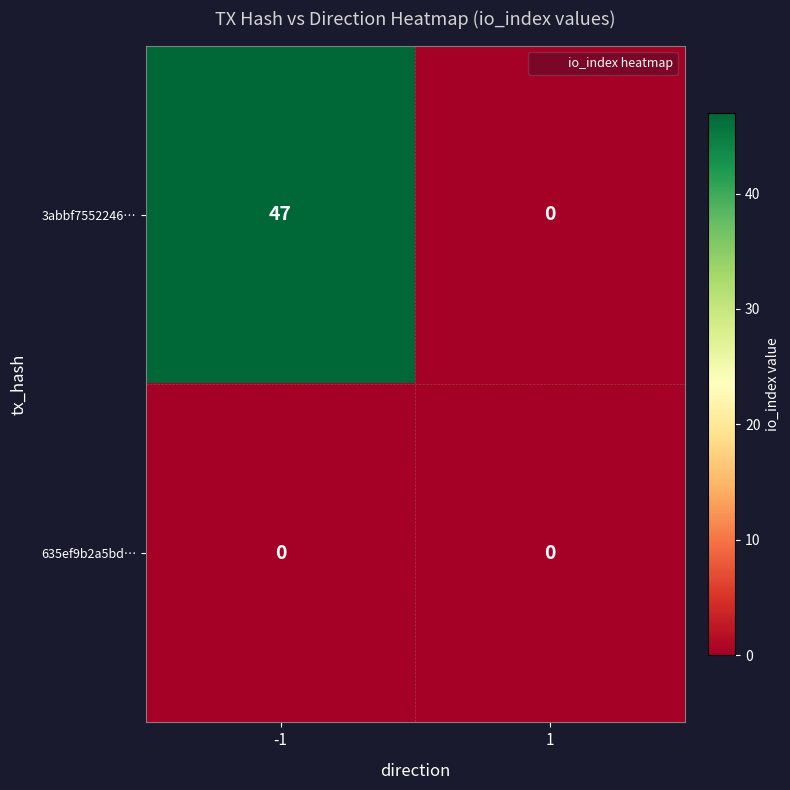

True or false: 635ef9b2a5bd… has a value of 0 at 1.

True